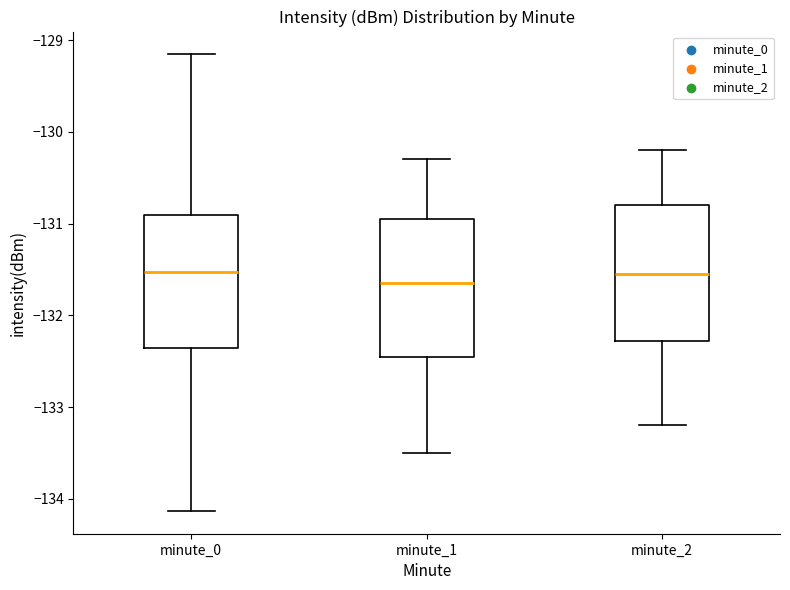

Where is the upper edge of the box for minute_1 on the y-axis? The values are not printed on the chart, so give them approximately, as read against the axis.

-130.9